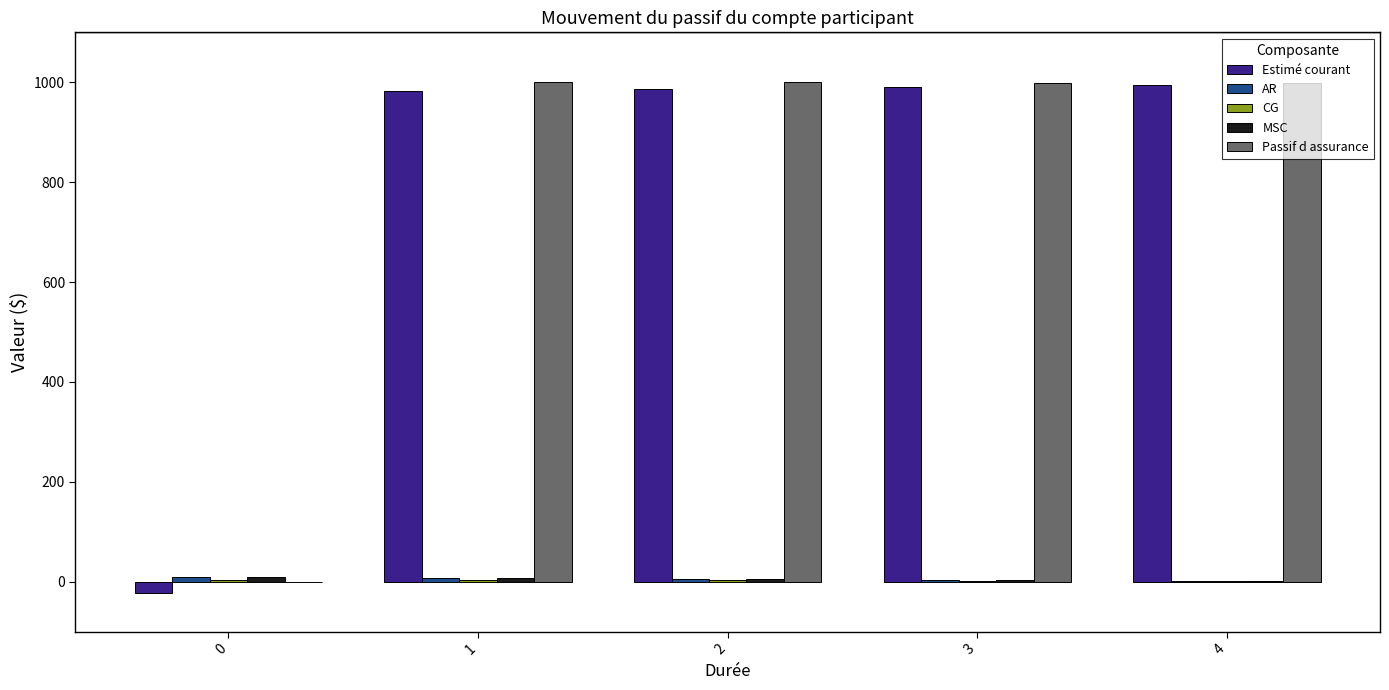

Which series changed the most between 0 and 2?

Estimé courant